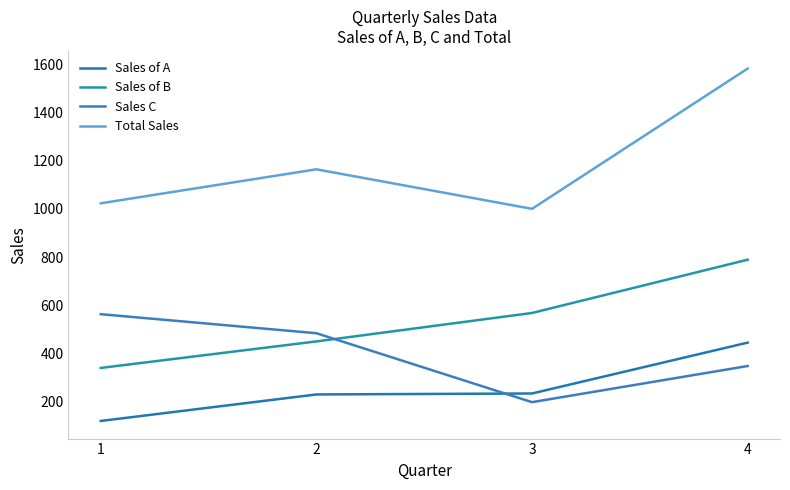

Which label corresponds to the largest value in the chart?

4